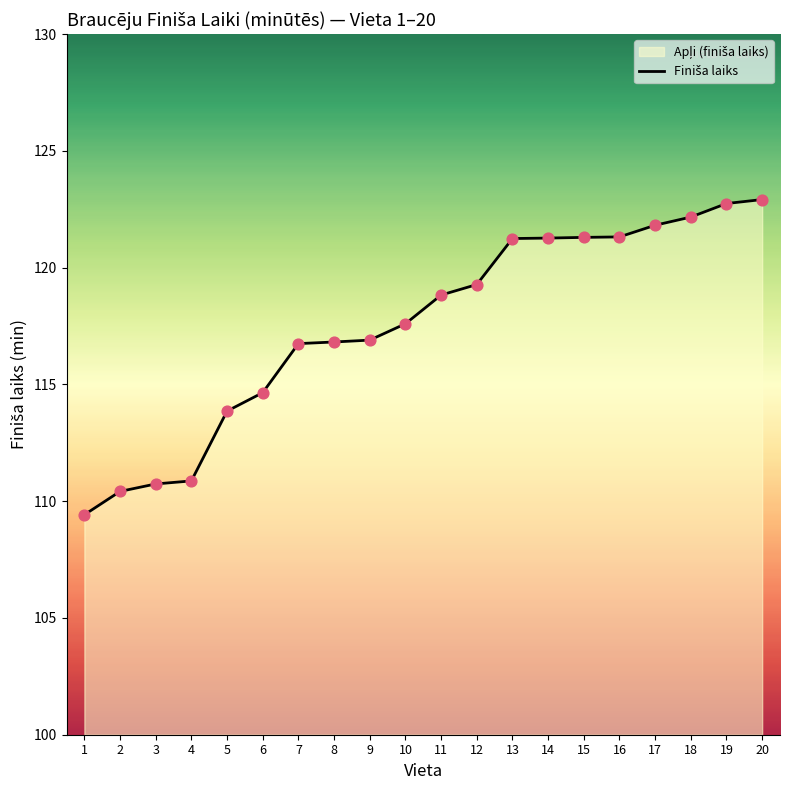

Which has a higher value, 12 or 1?

12